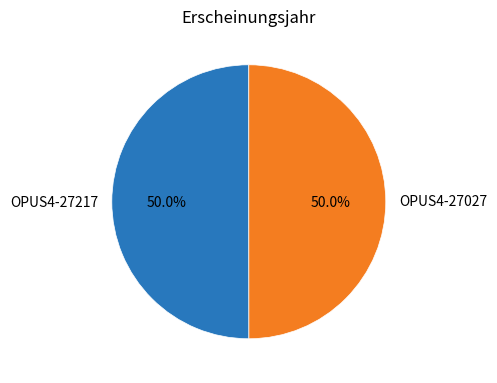

To the nearest percent, what is the combined percentage of OPUS4-27027 and OPUS4-27217?

100%